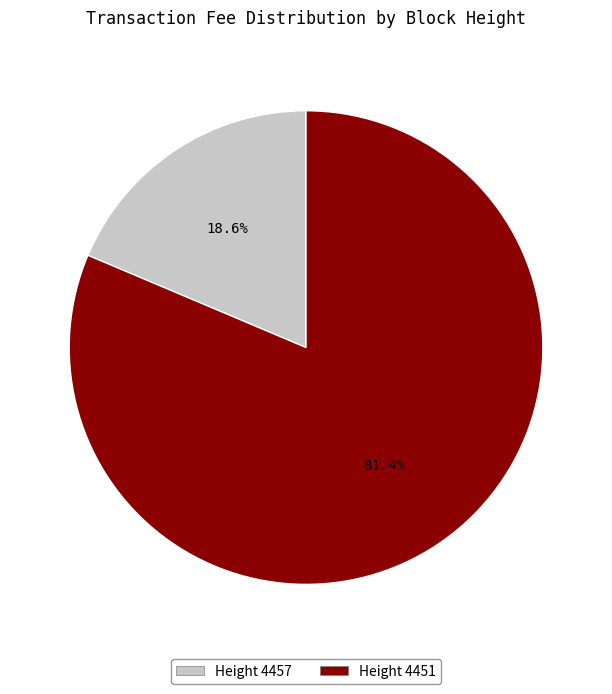

Which has a higher value, Height 4457 or Height 4451?

Height 4451